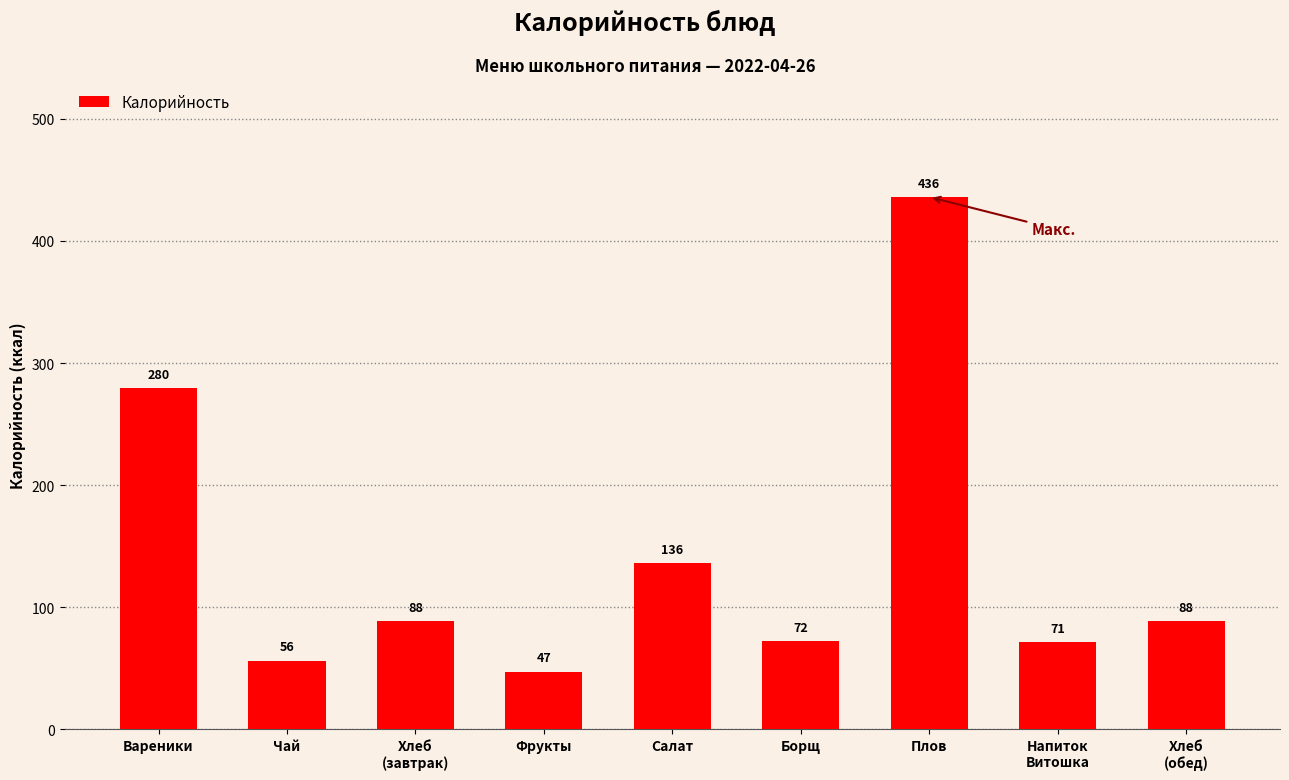

How many series are shown in this chart?

1